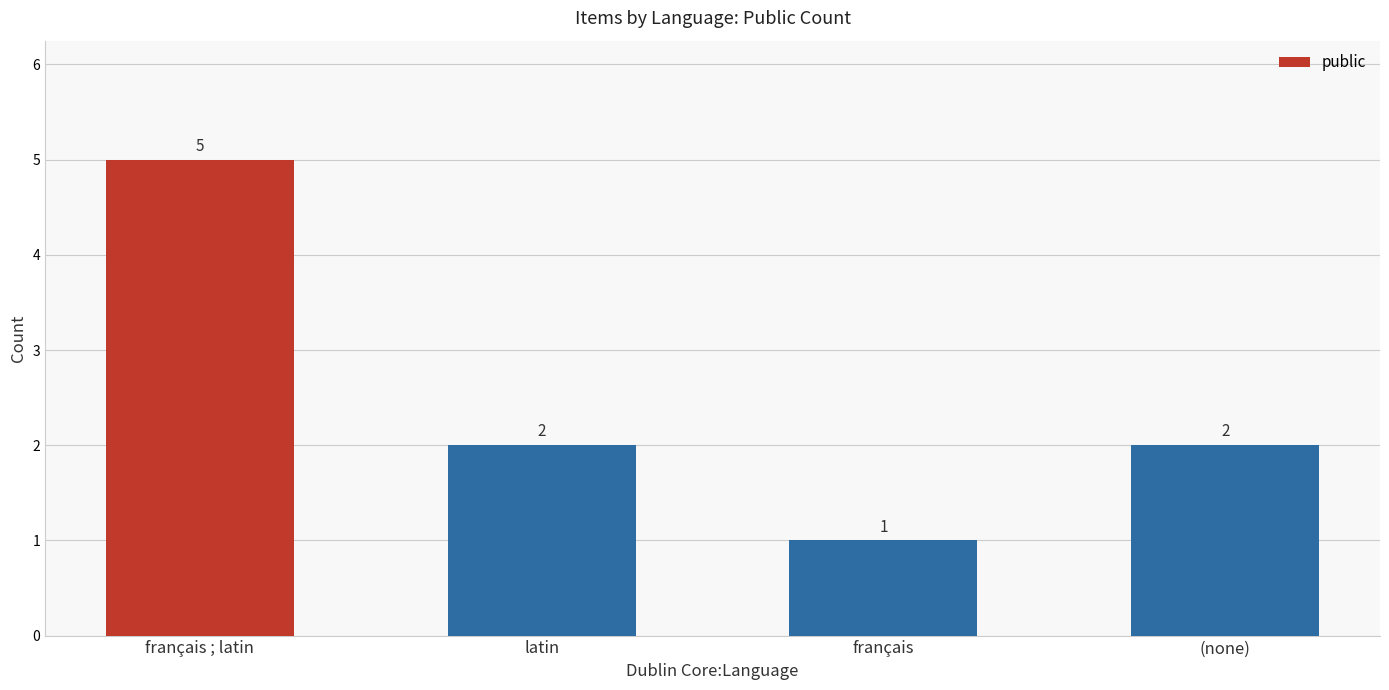

Count the number of data series in this chart.

1